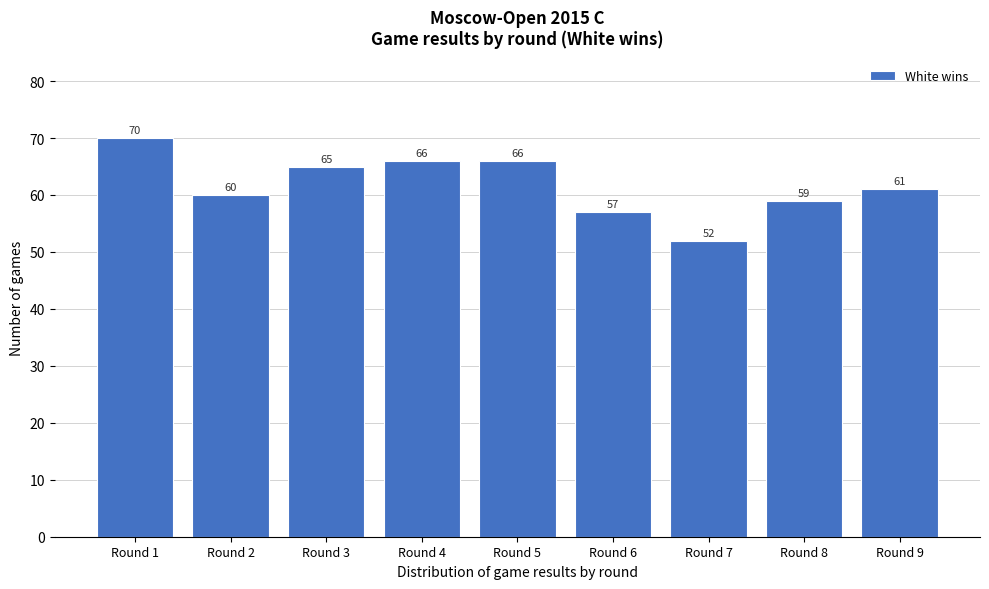

Reading left to right, extract all data points from this chart.

70	60	65	66	66	57	52	59	61